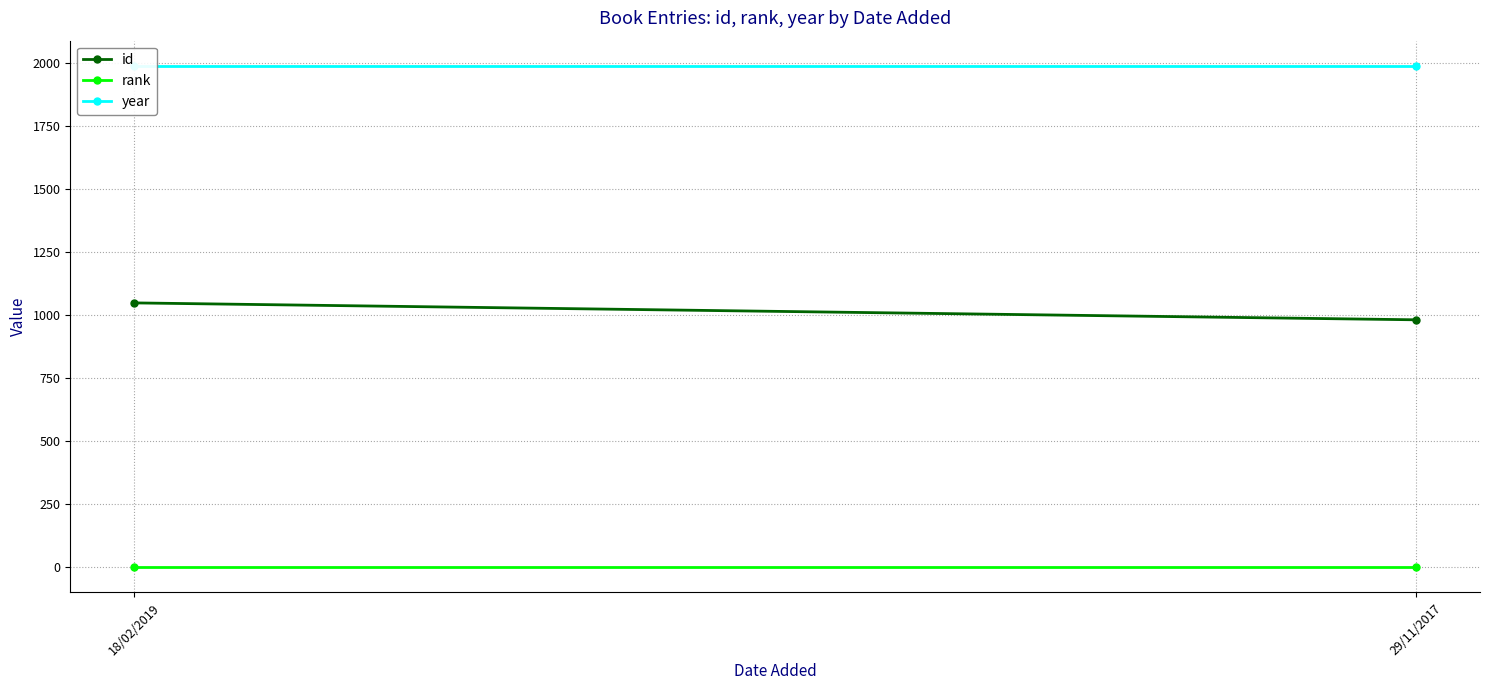

Which has a higher value, 18/02/2019 or 29/11/2017?

18/02/2019